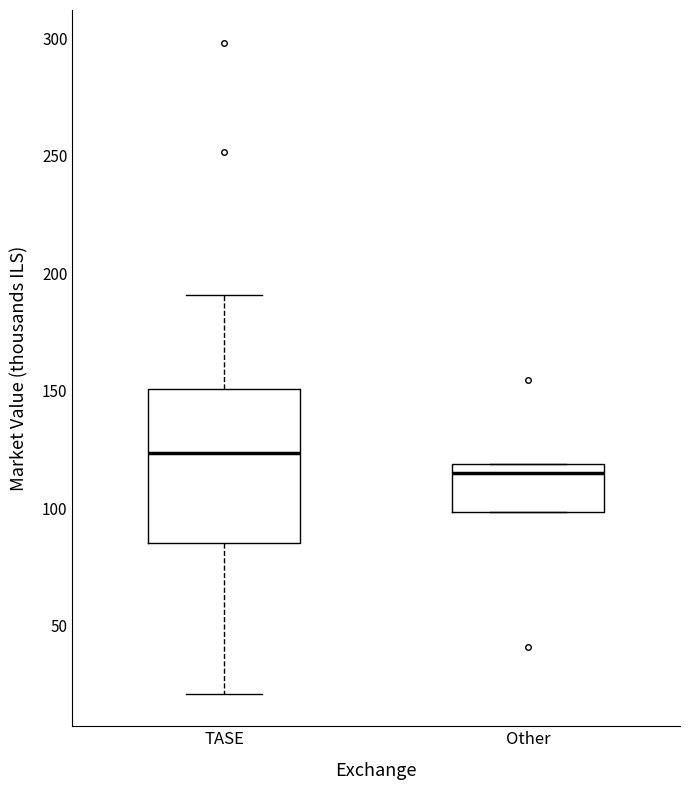

Which box has the highest median line?

TASE